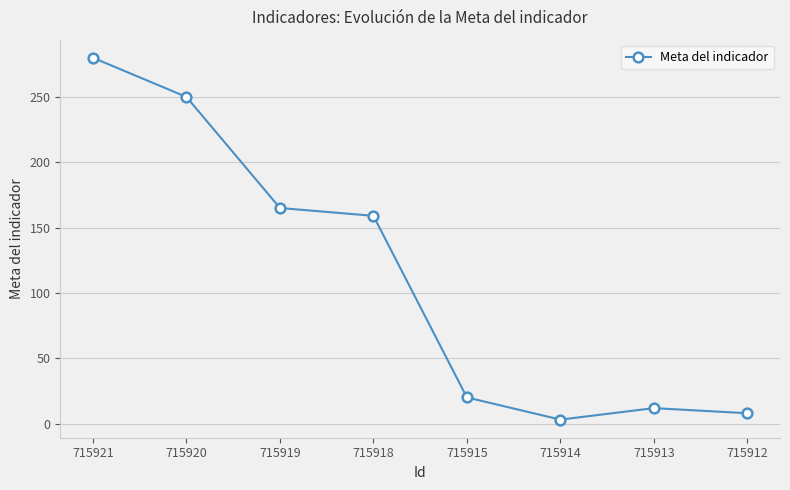

Reading left to right, transcribe all the data shown in this chart.

280.0	250.0	165.0	159.0	20.0	3.0	11.8	7.9